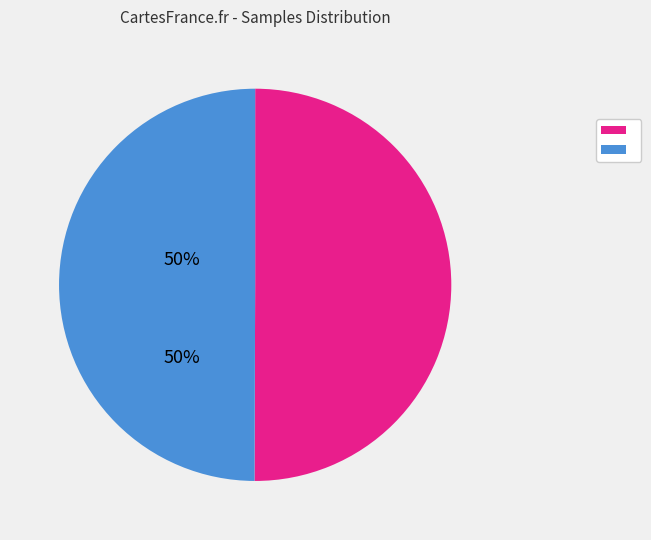

How many segments does this pie chart have?

2